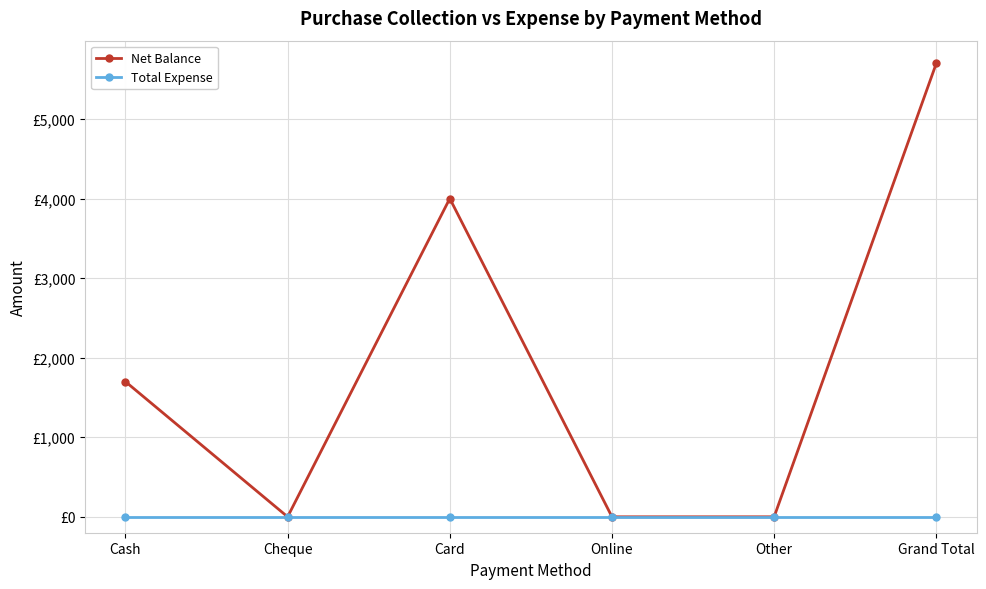

True or false: Total Expense and Net Balance intersect in this chart.

False